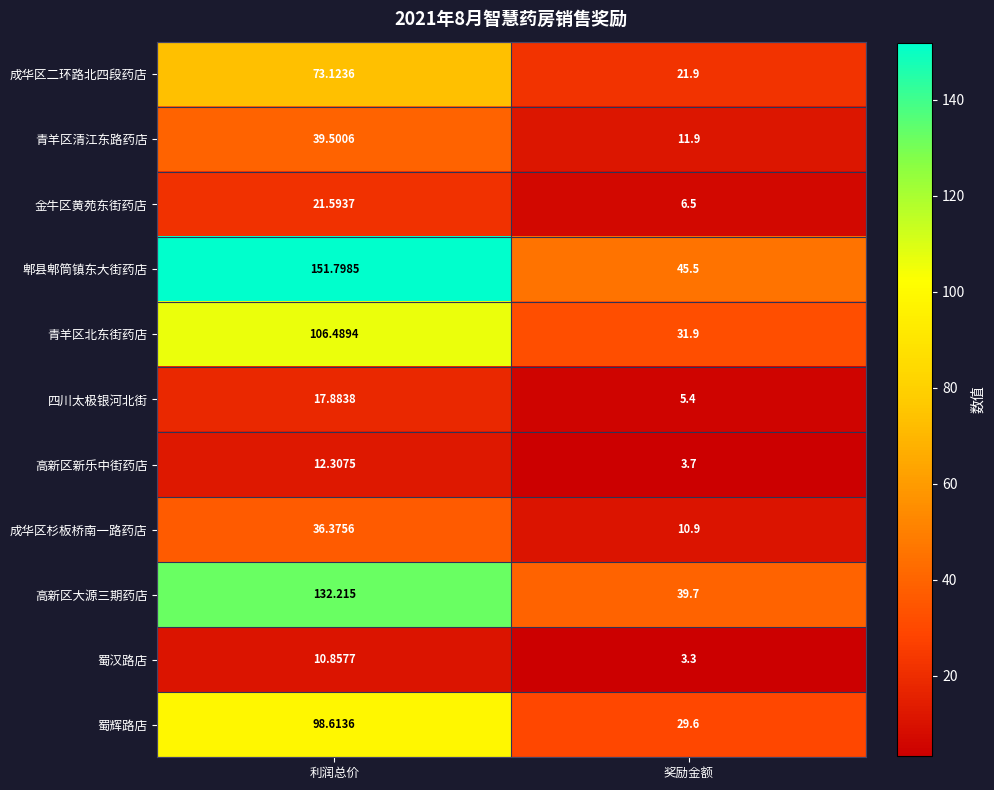

Count the number of data series in this chart.

11